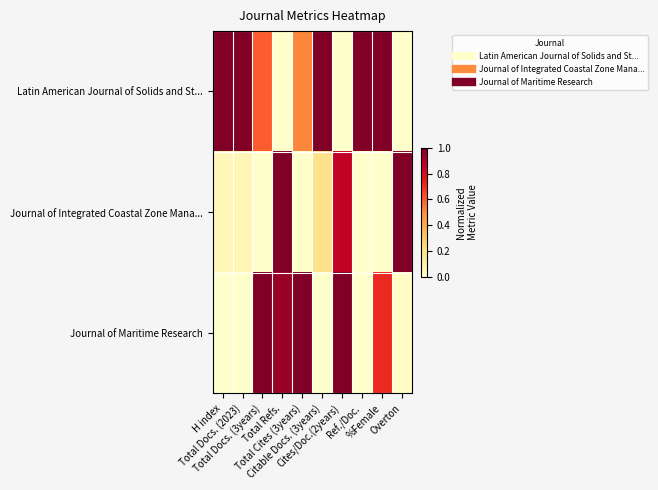

Which series has the largest total across all categories?

Latin American Journal of Solids and St...